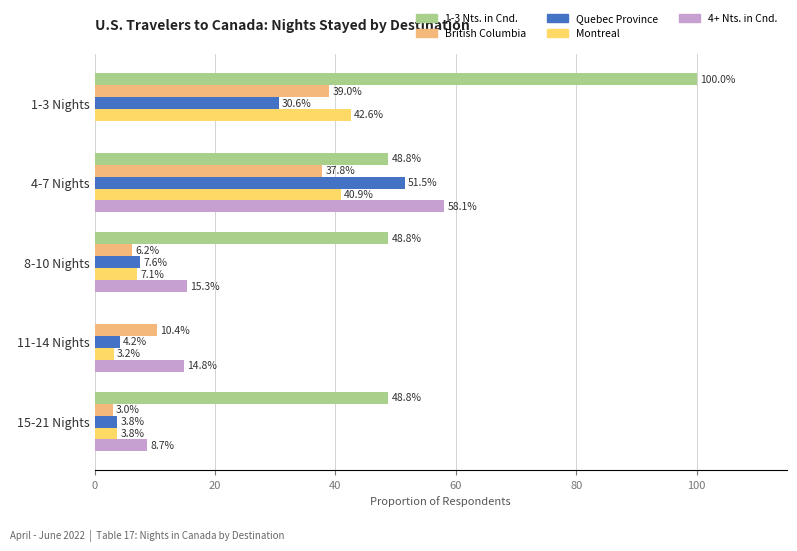

How many groups of bars are there?

5